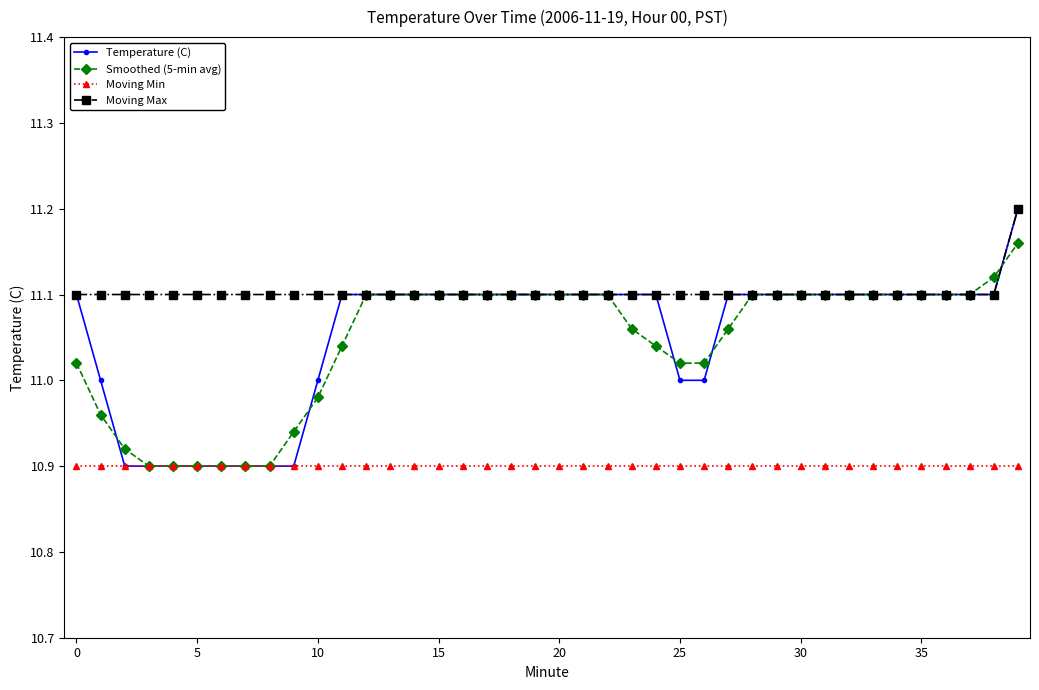

Which series has the largest total across all categories?

Moving Max